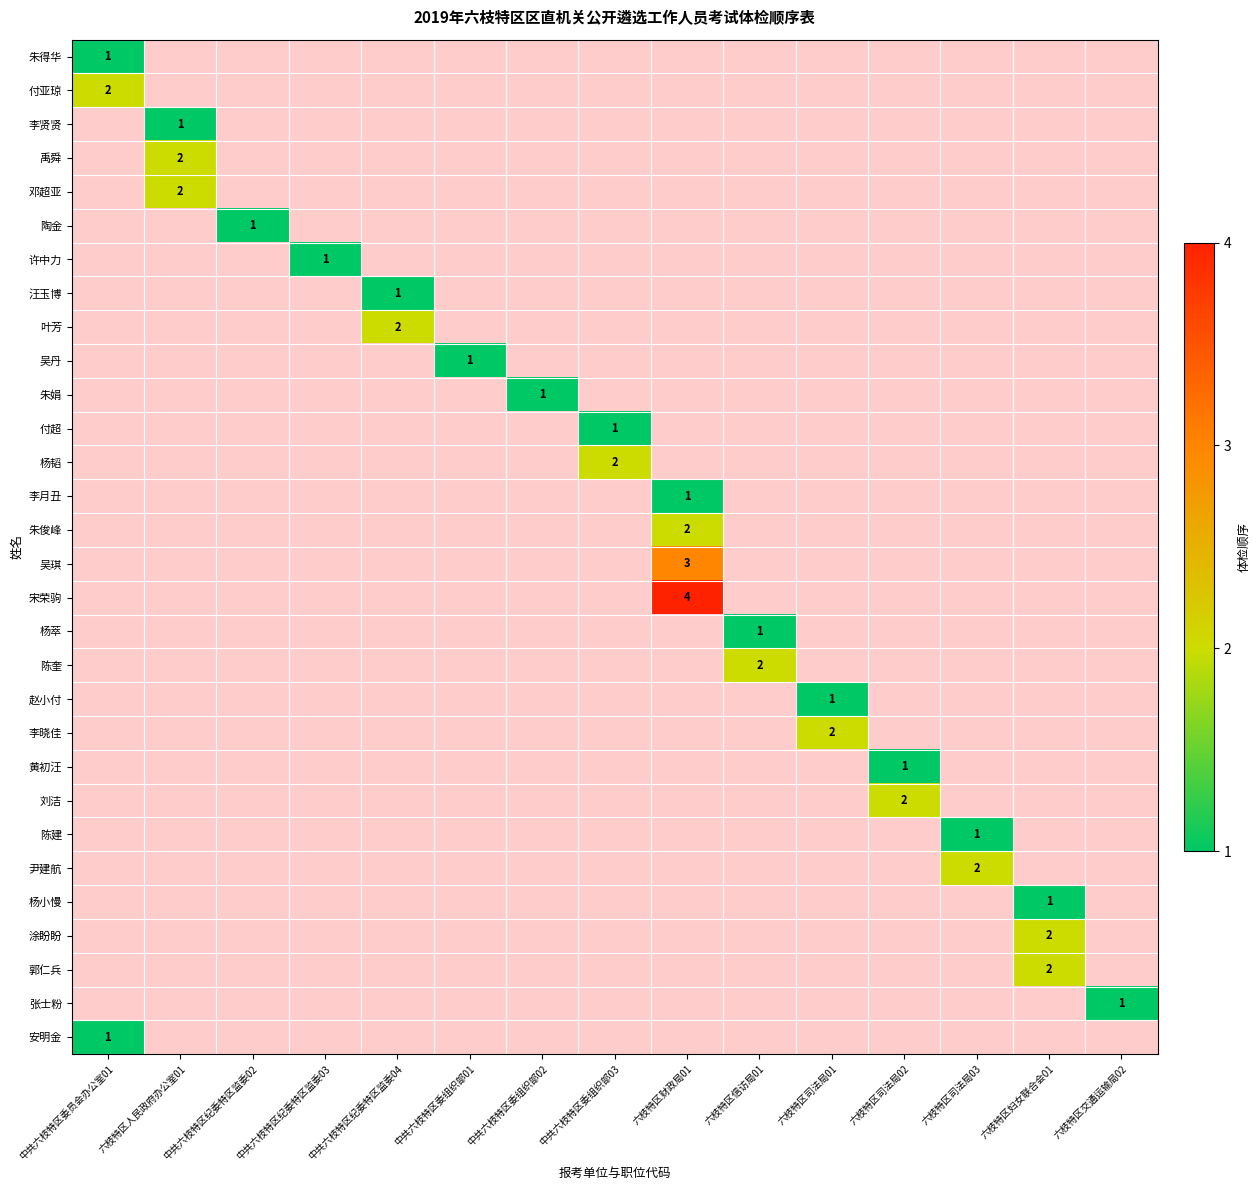

How many distinct data groups are displayed?

30